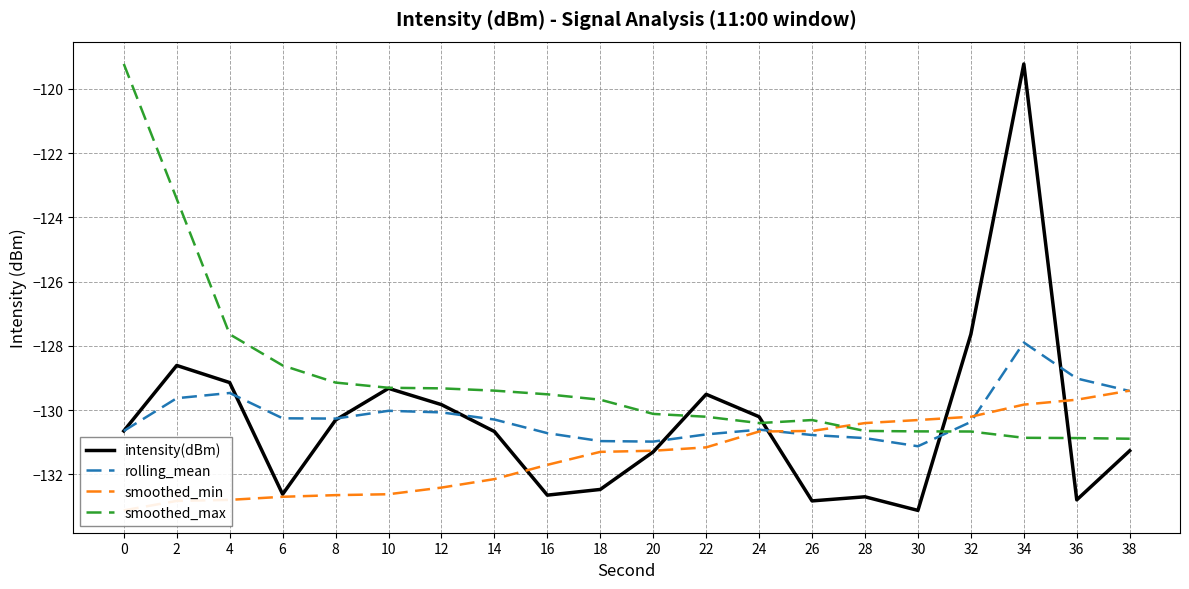

Is it true that intensity(dBm) equals -119.2 at 34?

True